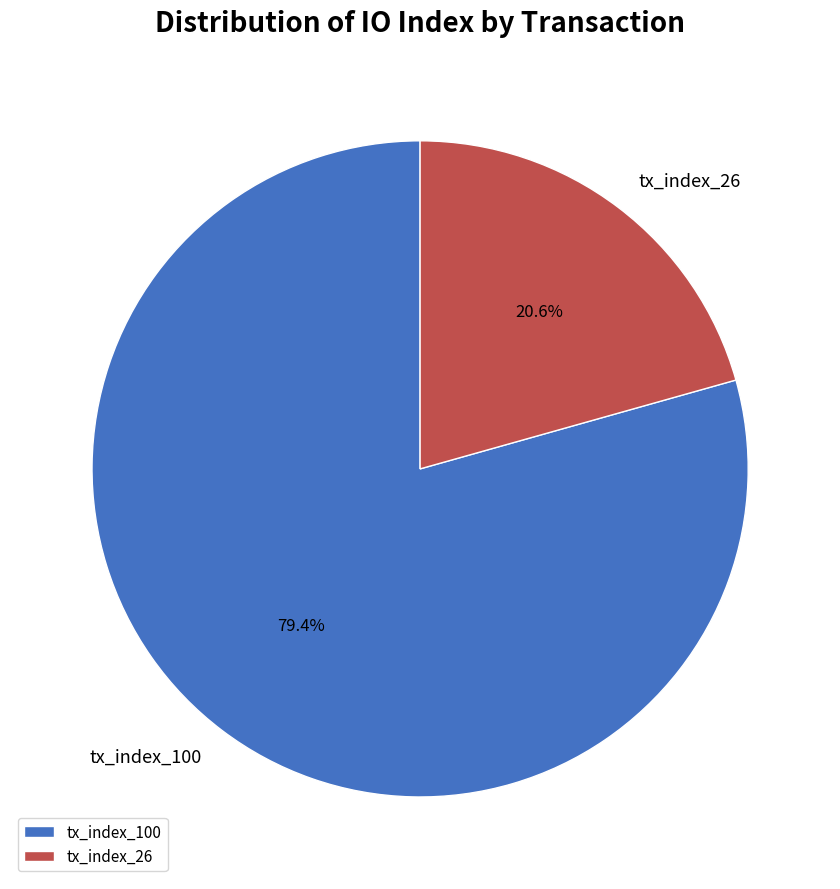

To the nearest percent, what portion does tx_index_100 represent?

79%